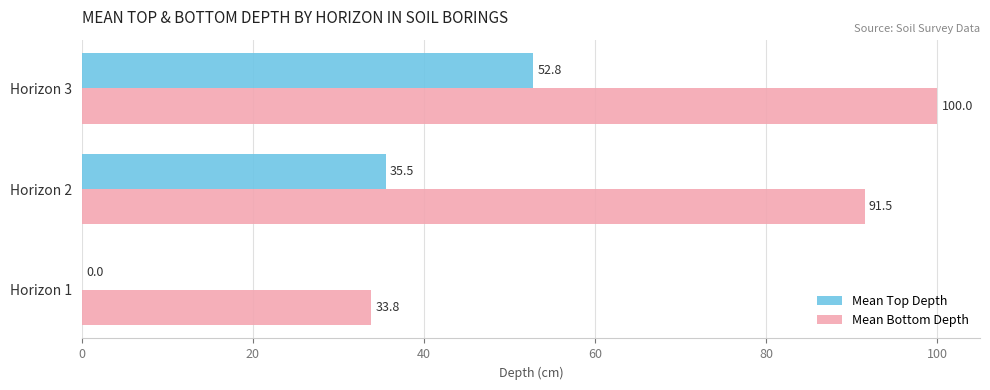

Between Horizon 2 and Horizon 3, which series saw the biggest shift?

Mean Top Depth